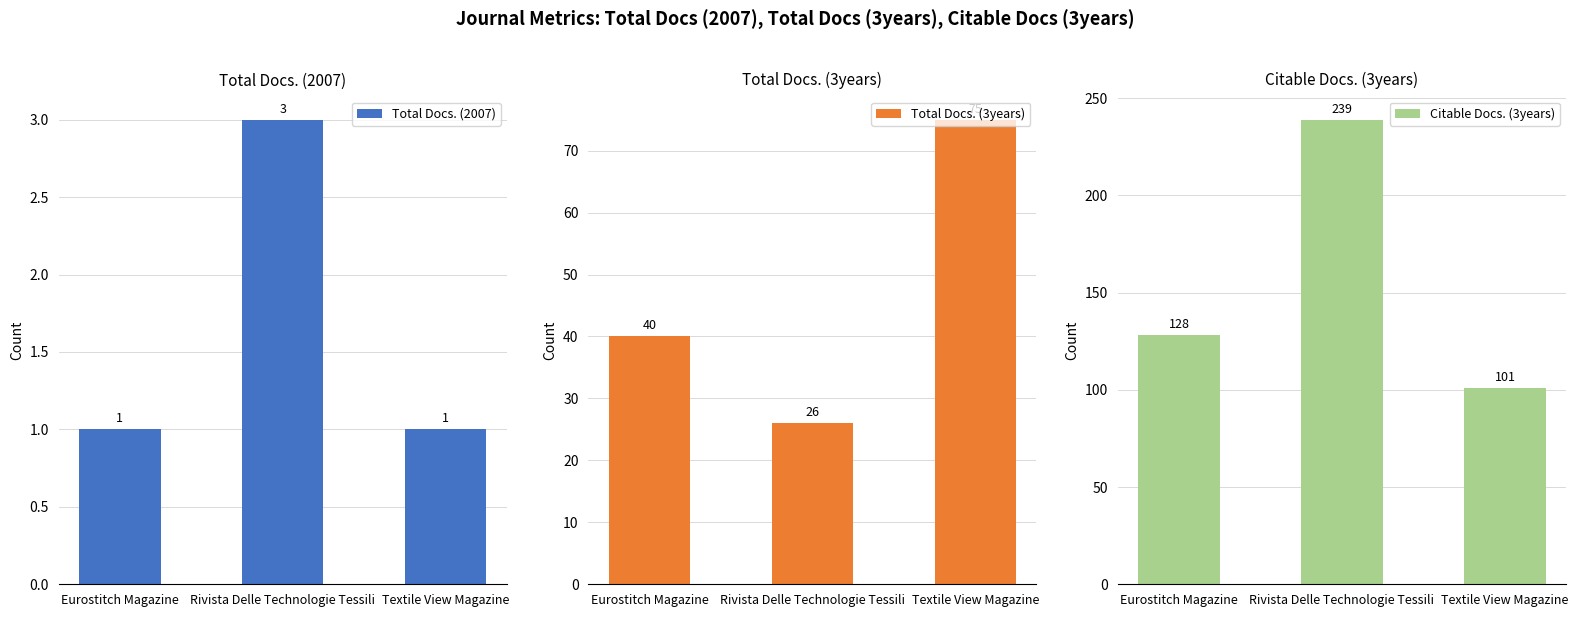

Read the Total Docs. (2007) value at Eurostitch Magazine.

1